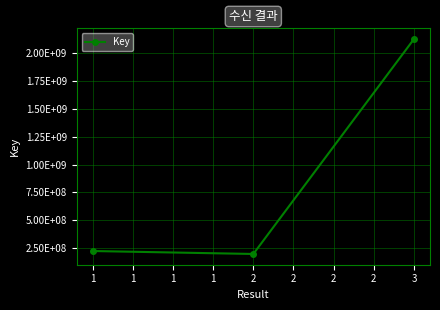

Does the chart have visible grid lines?

Yes